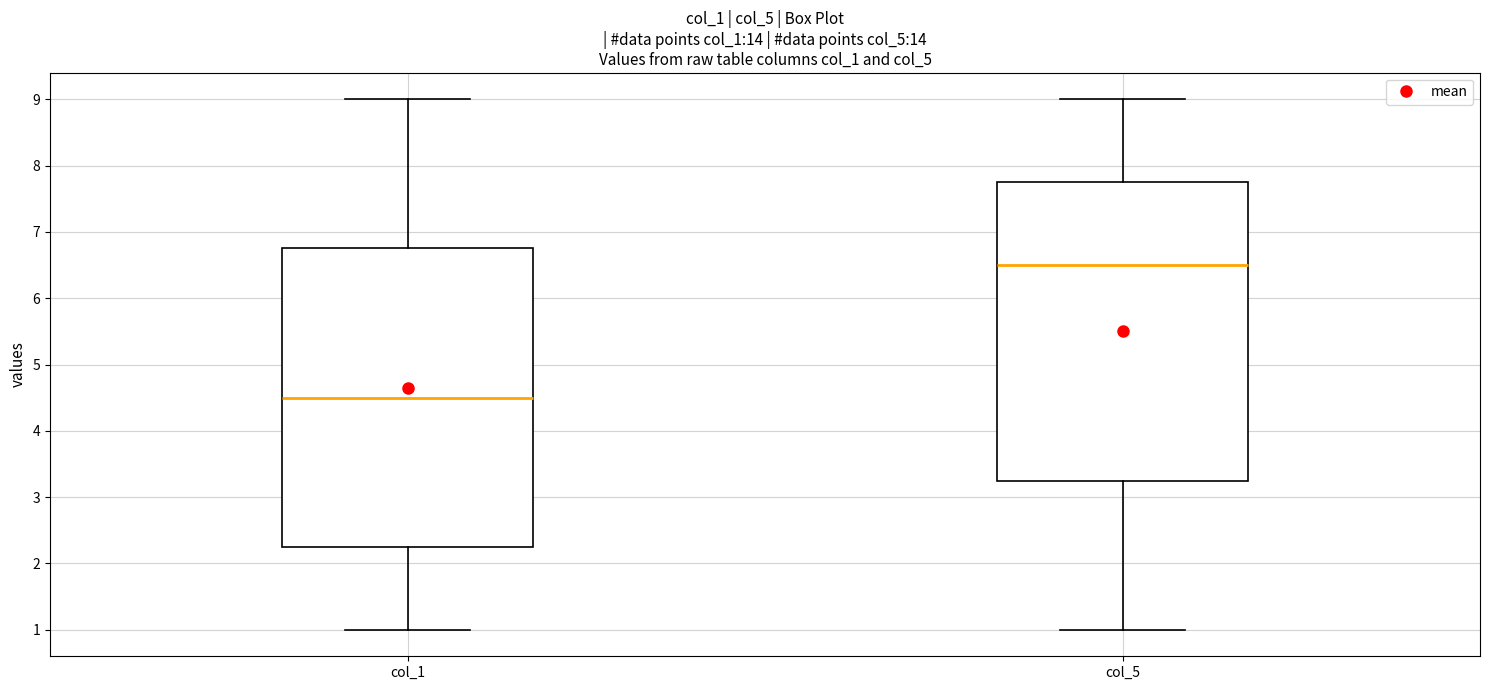

Reading left to right, transcribe this box plot: for each box, give where its median line is, the range the box spans, and where its two whiskers end, as read against the y-axis. The values are not printed on the chart, so give them approximately, as read against the axis.

col_1: median 4.5, box 2.3 to 6.8, whiskers 1.0 to 9.0
col_5: median 6.5, box 3.3 to 7.8, whiskers 1.0 to 9.0